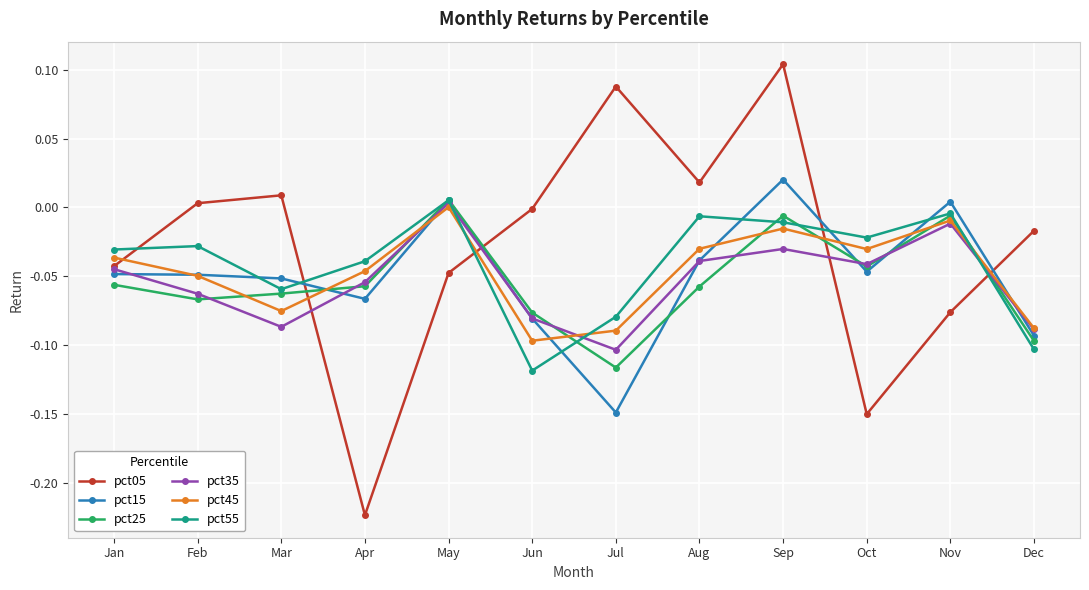

Which series changed the most between Sep and Nov?

pct05